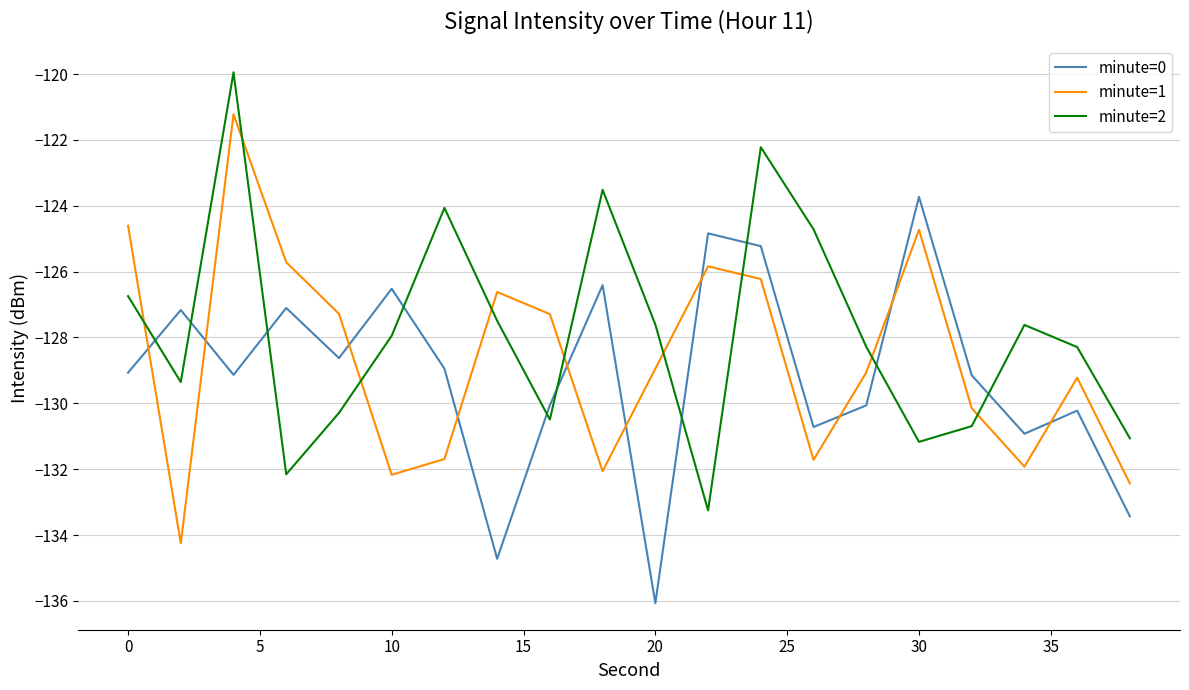

After their last crossing, which series has the higher values: minute=1 or minute=0?

minute=1